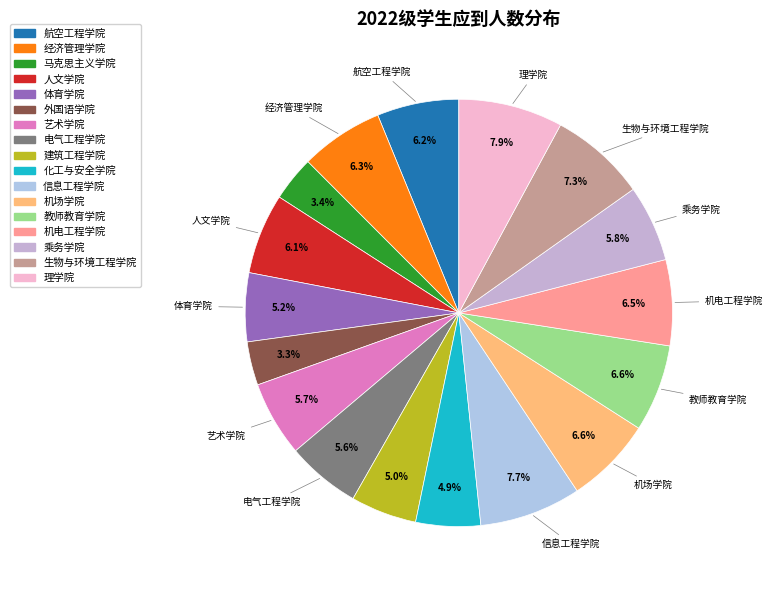

Count the number of slices in the pie.

17